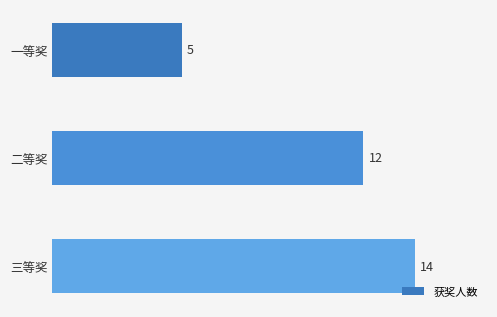

Reading bottom to top, list all the values displayed in this chart.

14	12	5